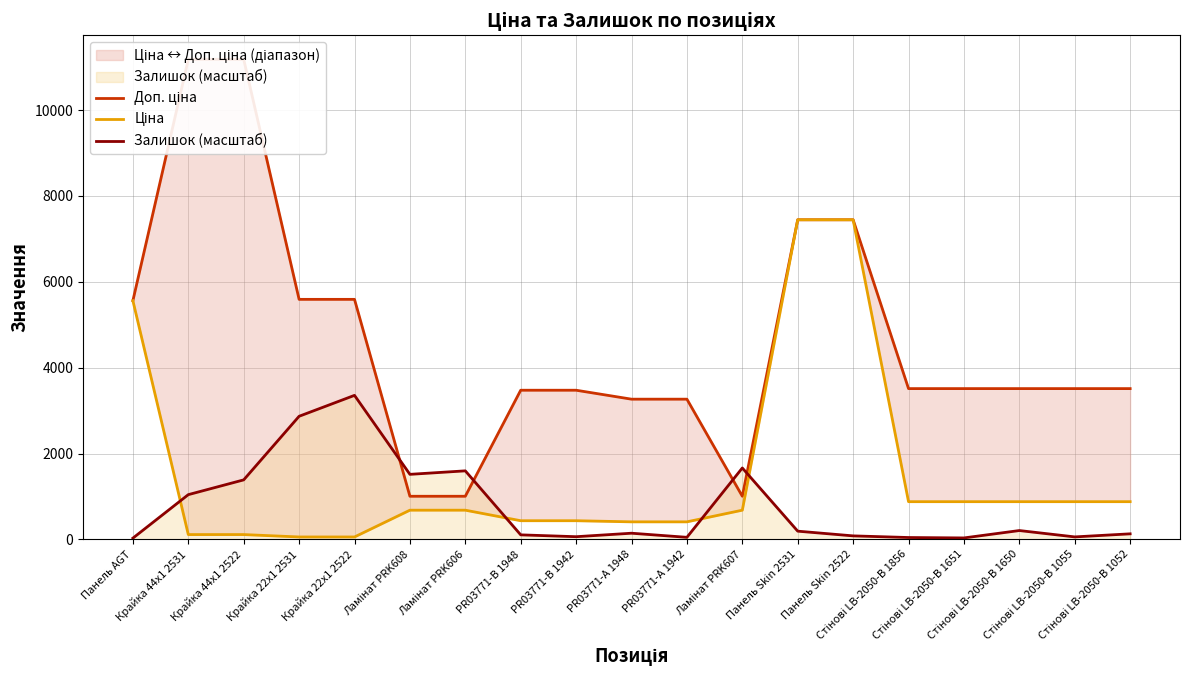

What is the average value of the Залишок (масштаб) series?

765.8